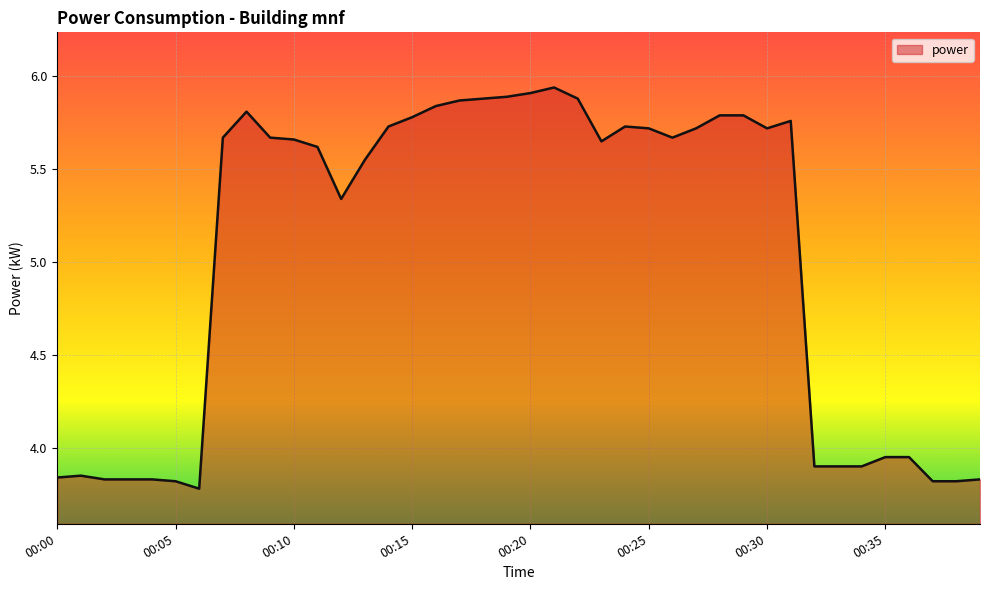

Does the chart display data point markers on the line(s)?

No